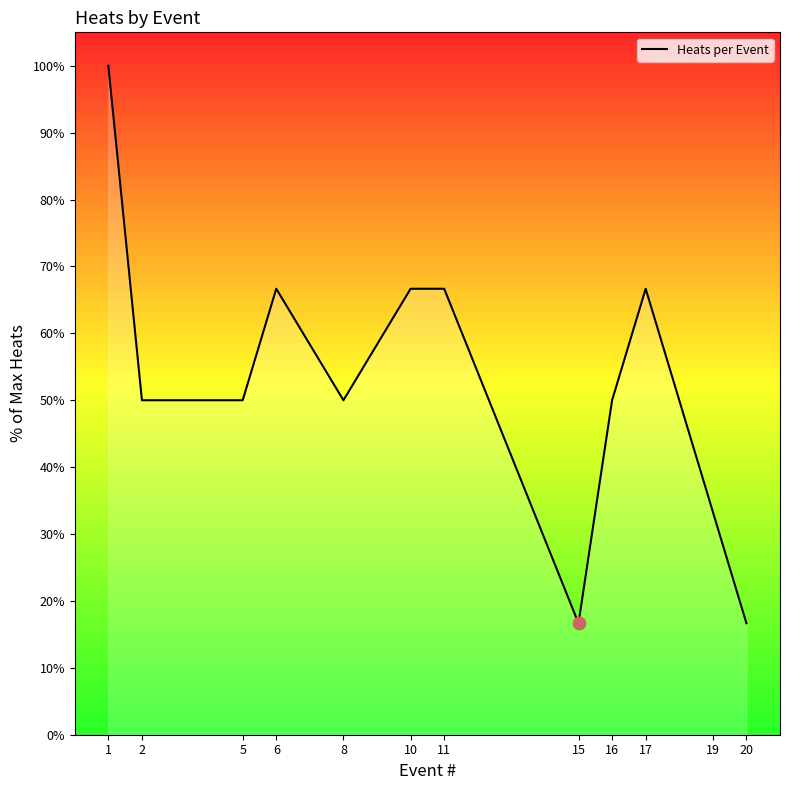

What is the ratio of the value at 16 to the value at 1?

0.5